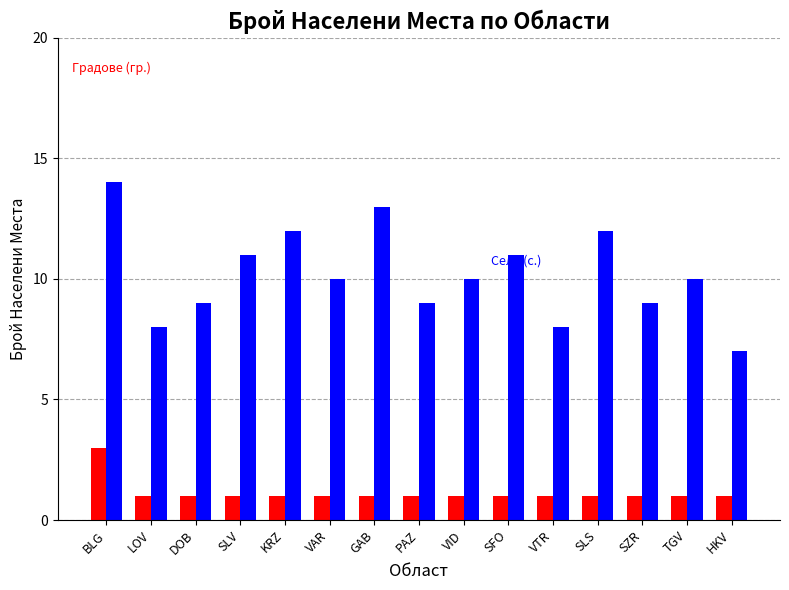

What is the difference between the highest and lowest values at SLS?

11